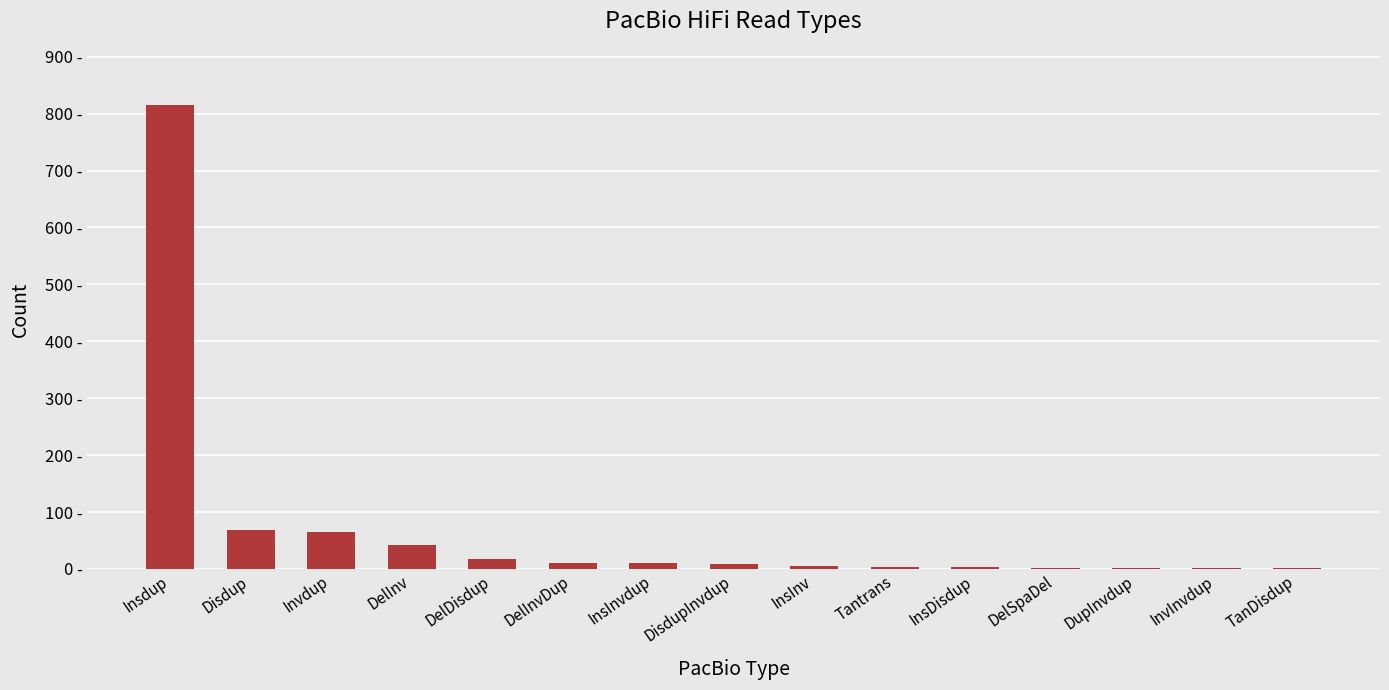

What is the label of the 12th bar from the right?

DelInv